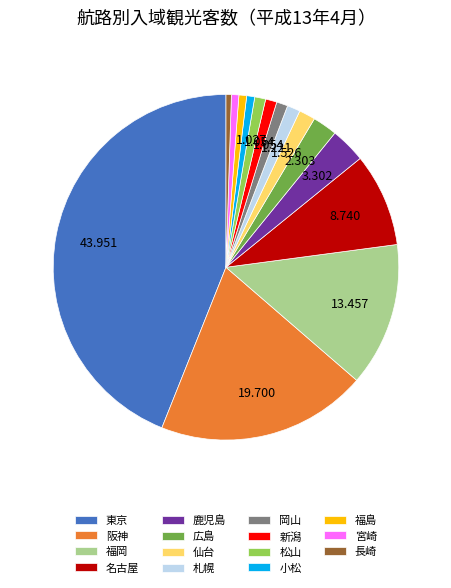

Which category has the biggest portion of the pie?

東京